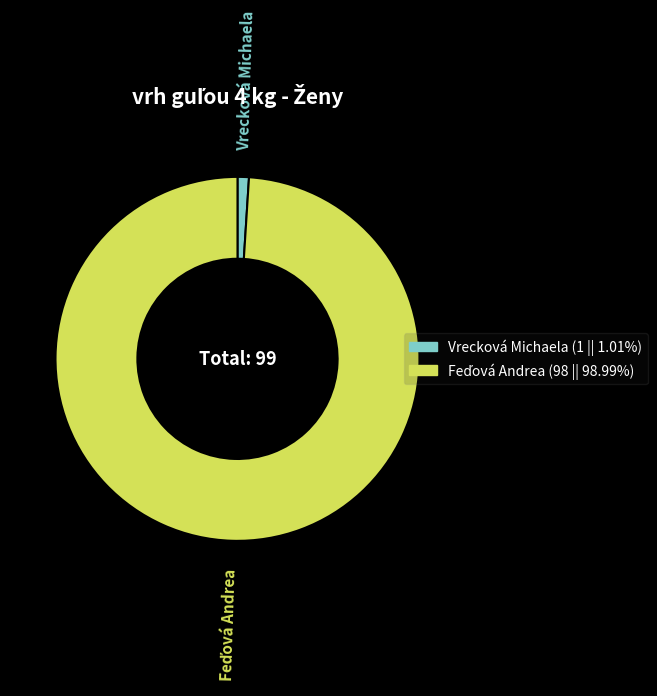

Which category has the smallest portion of the pie?

Vrecková Michaela